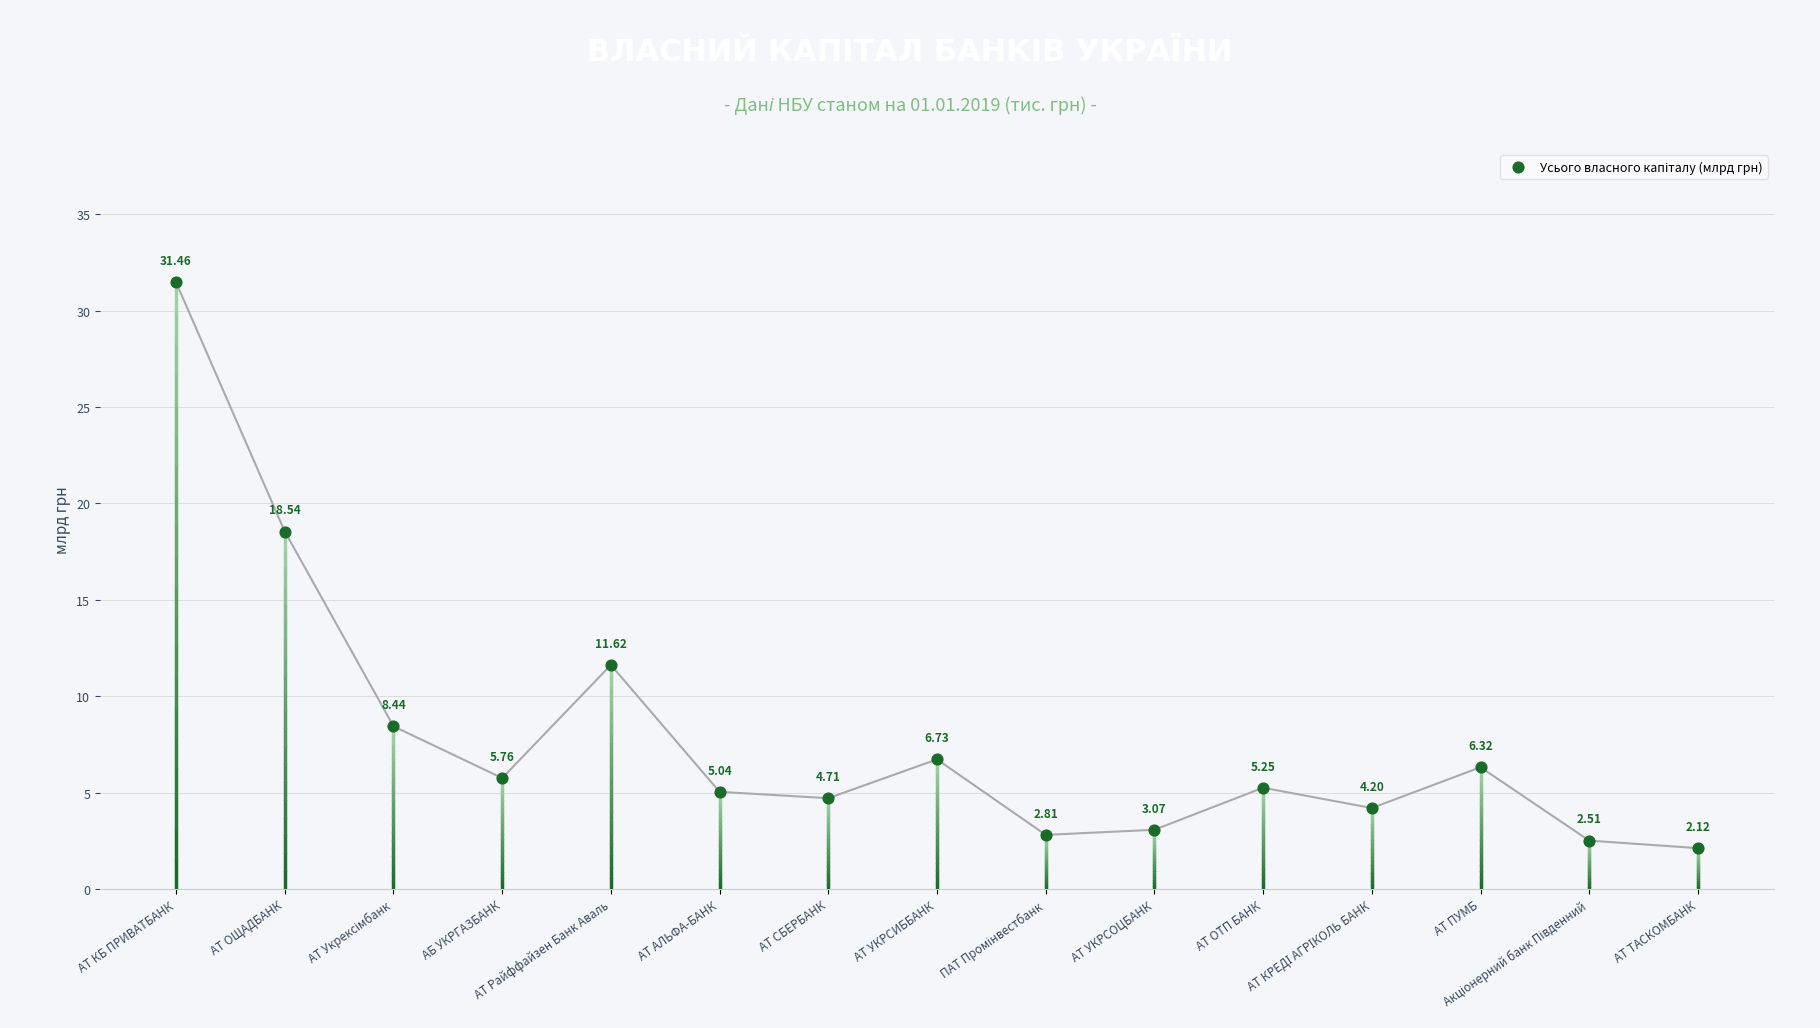

What is the range of Y values (max minus min)?

29.3